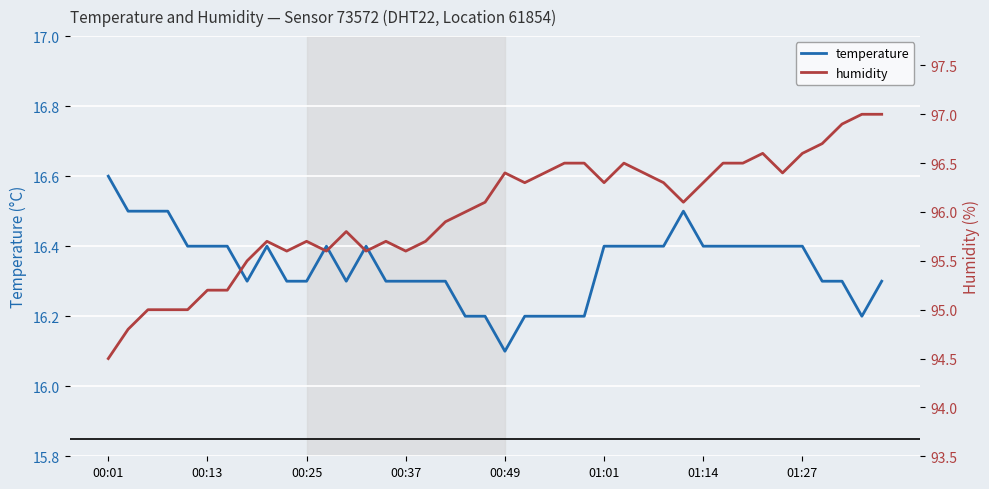

What is the maximum value for temperature?

16.6